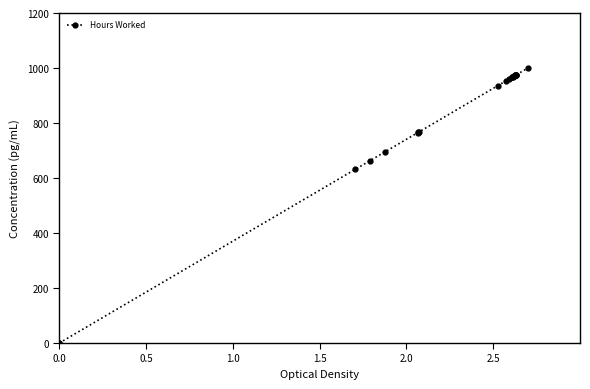

What is the label of the 5th point from the left?

2.0